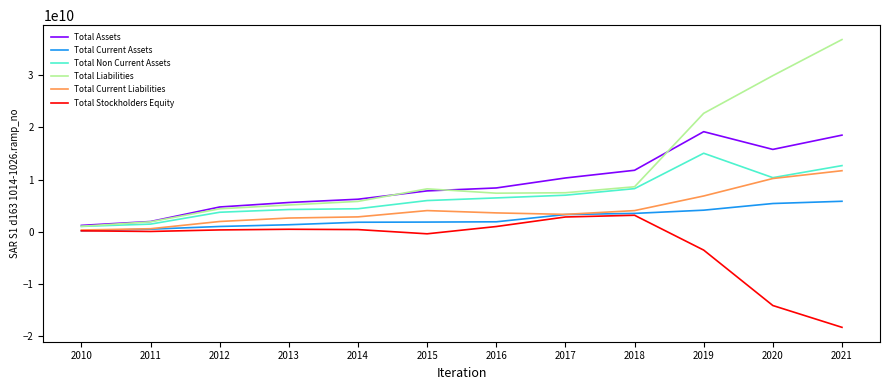

What is the sum of the Total Non Current Assets values at 2015 and 2019?

21042819000